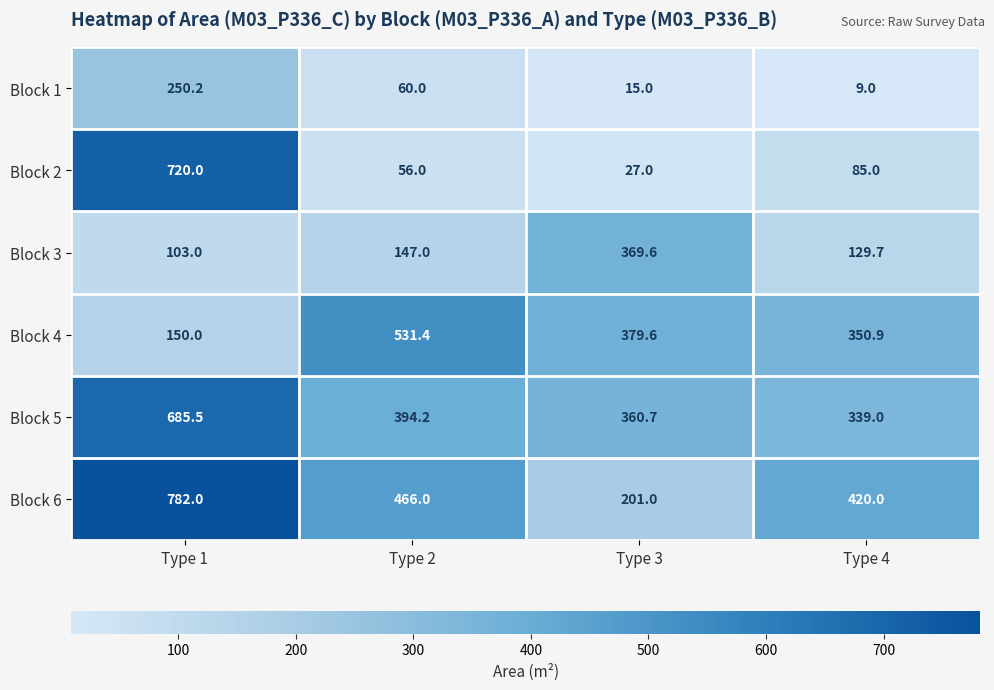

Rank the series by their maximum value, from lowest to highest.

Block 1, Block 3, Block 4, Block 5, Block 2, Block 6